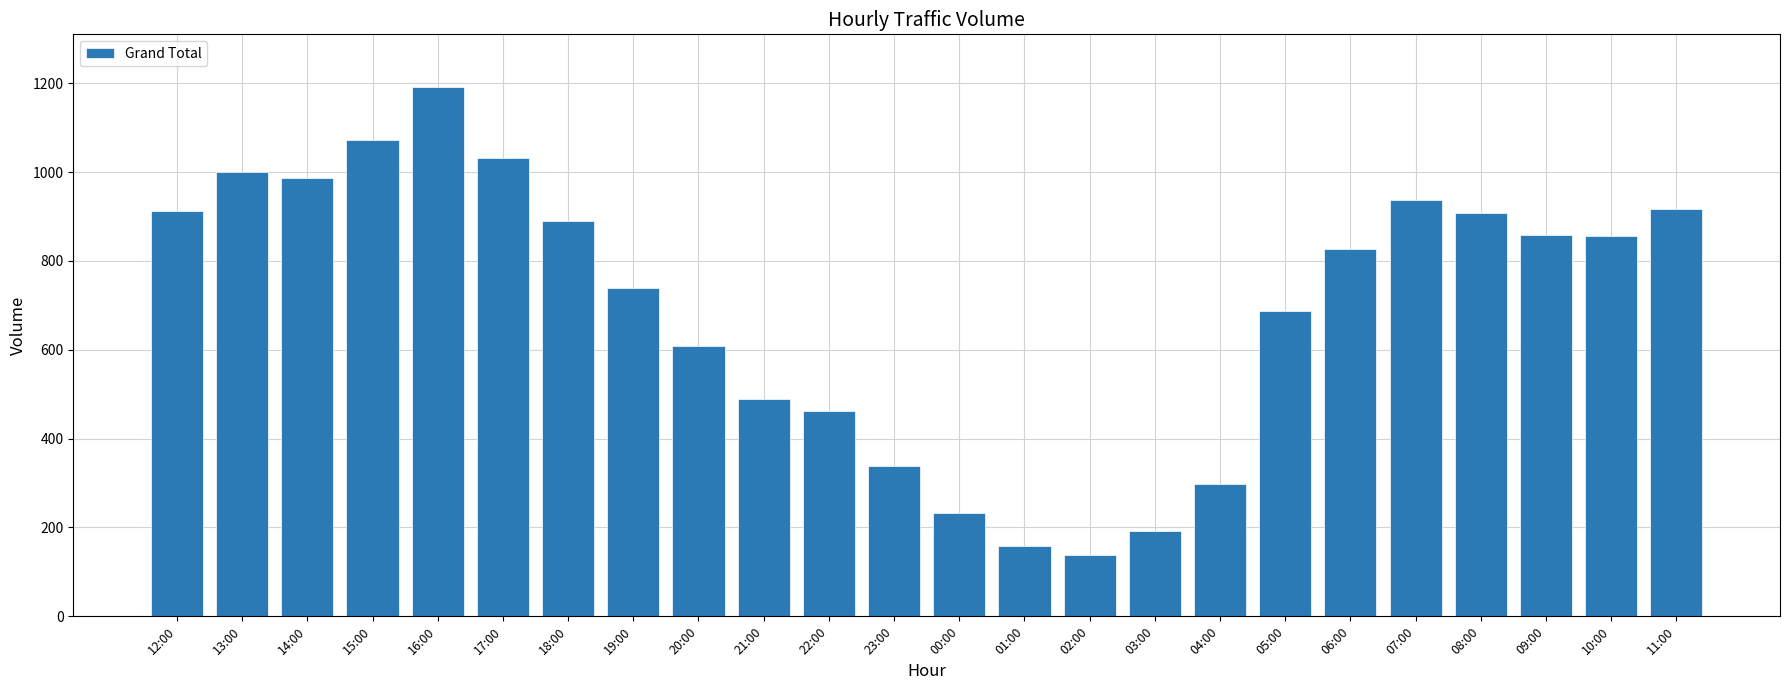

Read the value at 22:00.

462